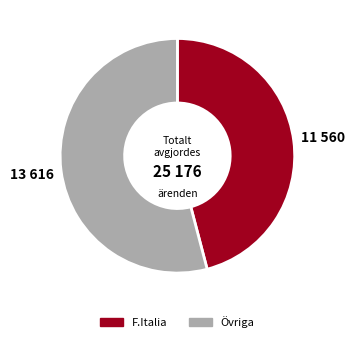

Is it true that F.Italia is 46% of the pie?

True